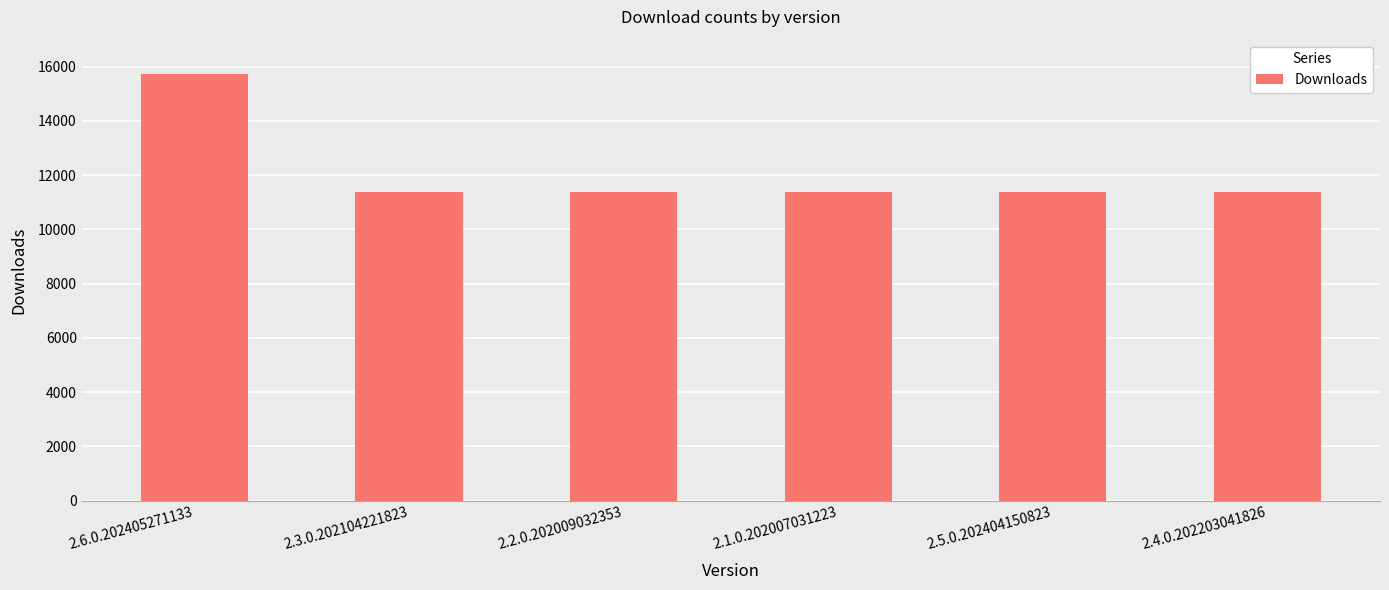

What is the difference between the values at 2.6.0.202405271133 and 2.5.0.202404150823?

4338